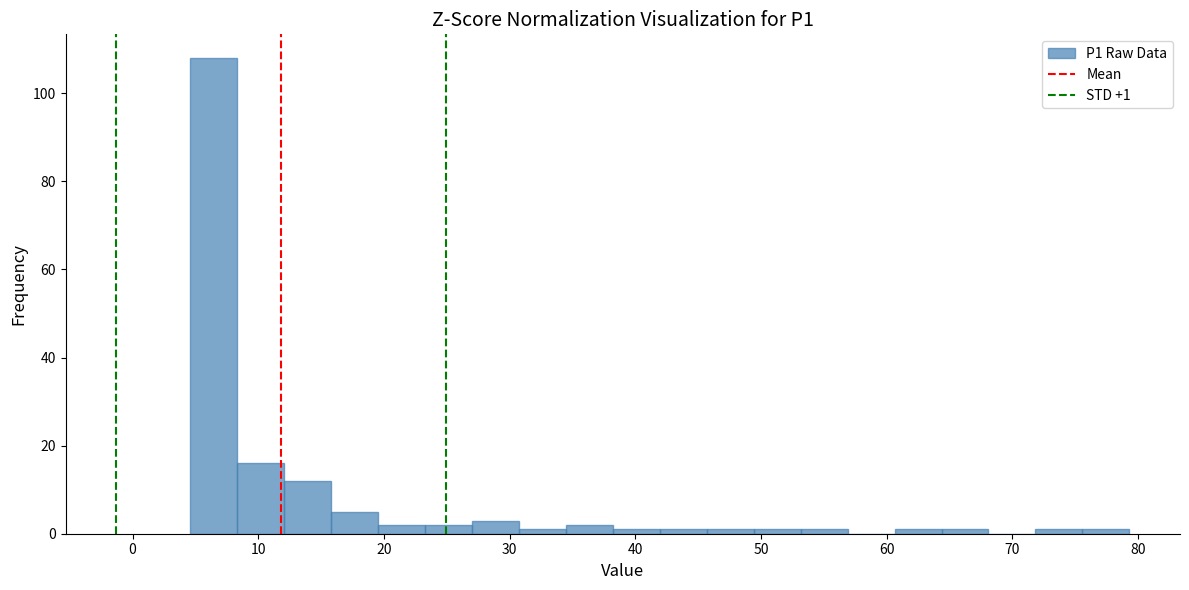

Around what value on the x-axis is the tallest bar? Give the approximate position of its centre, as read against the axis.

6